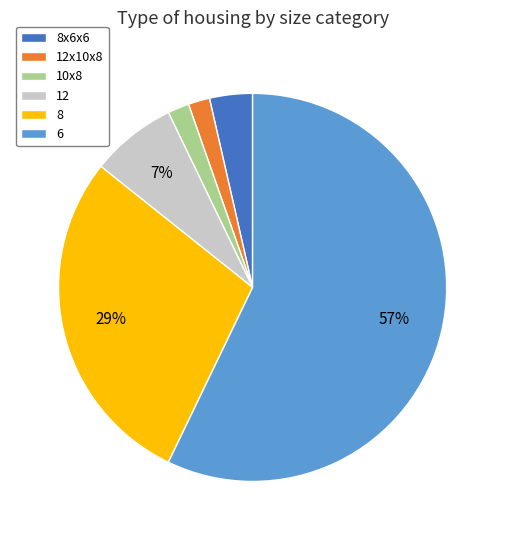

To the nearest percent, what percentage of the pie is 10x8?

2%